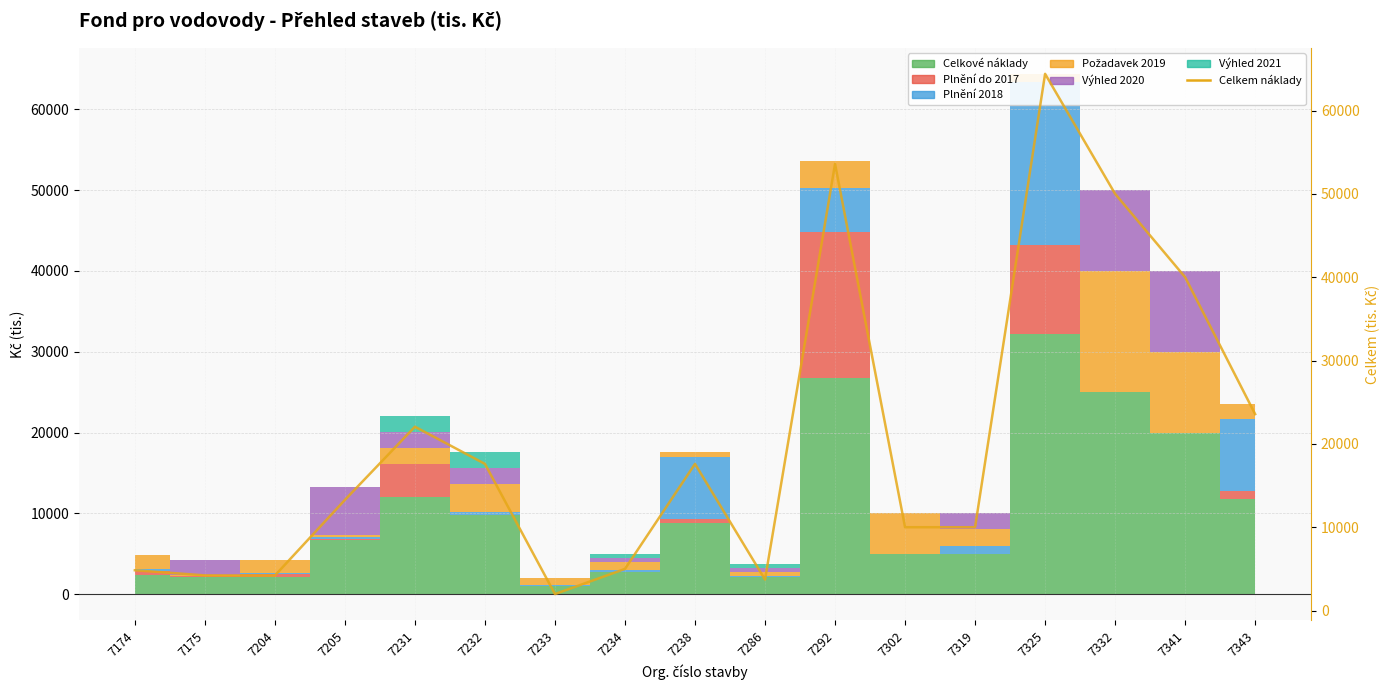

Where does the data first go above 13280?

7231